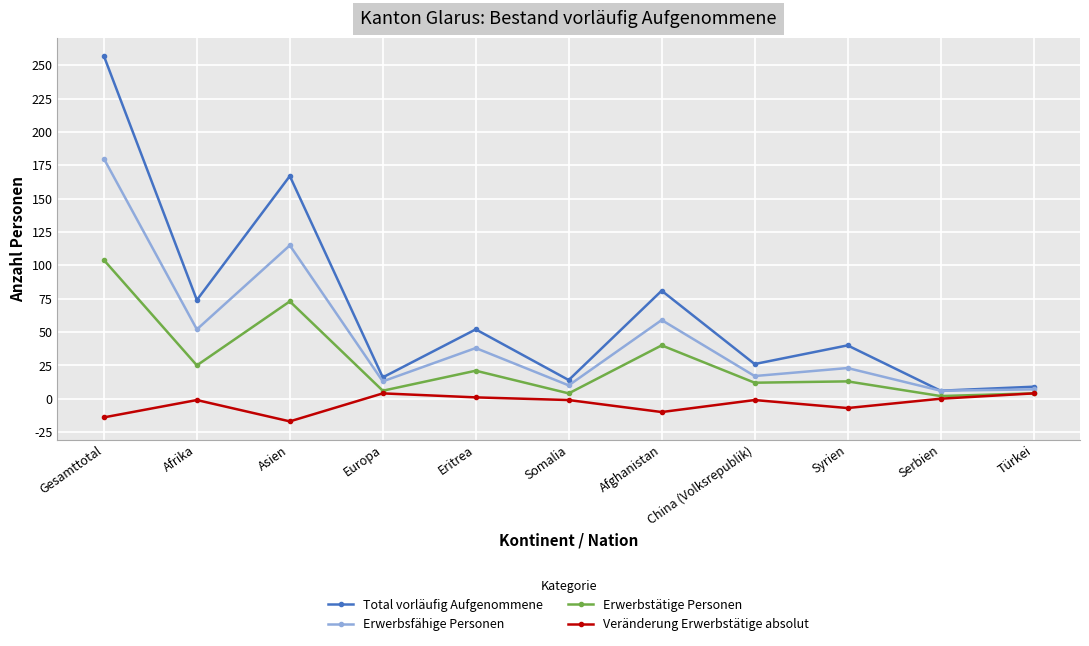

Which series has the largest range (max minus min)?

Total vorläufig Aufgenommene